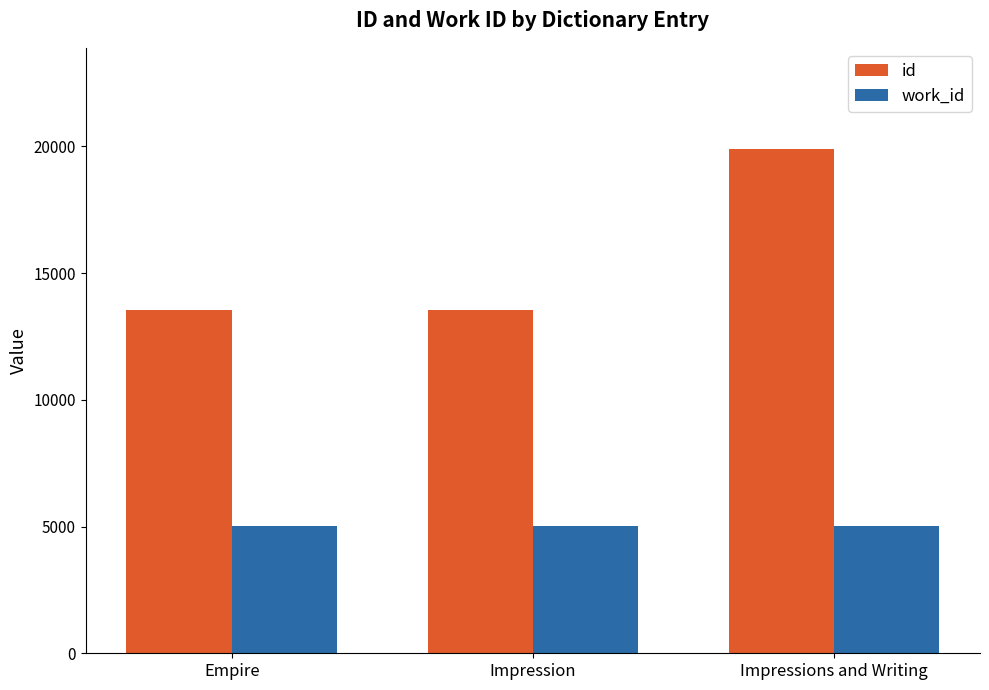

Which series has the largest total across all categories?

id